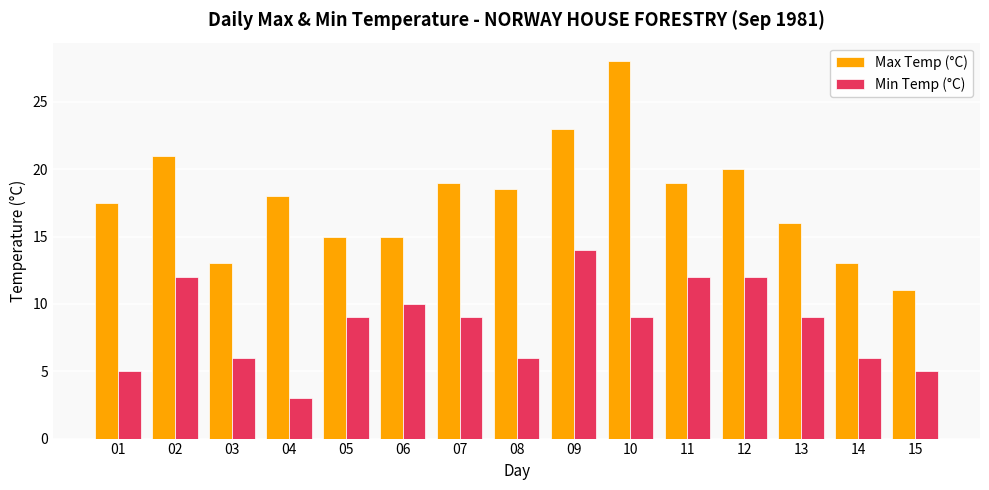

Does the chart contain any negative values?

No